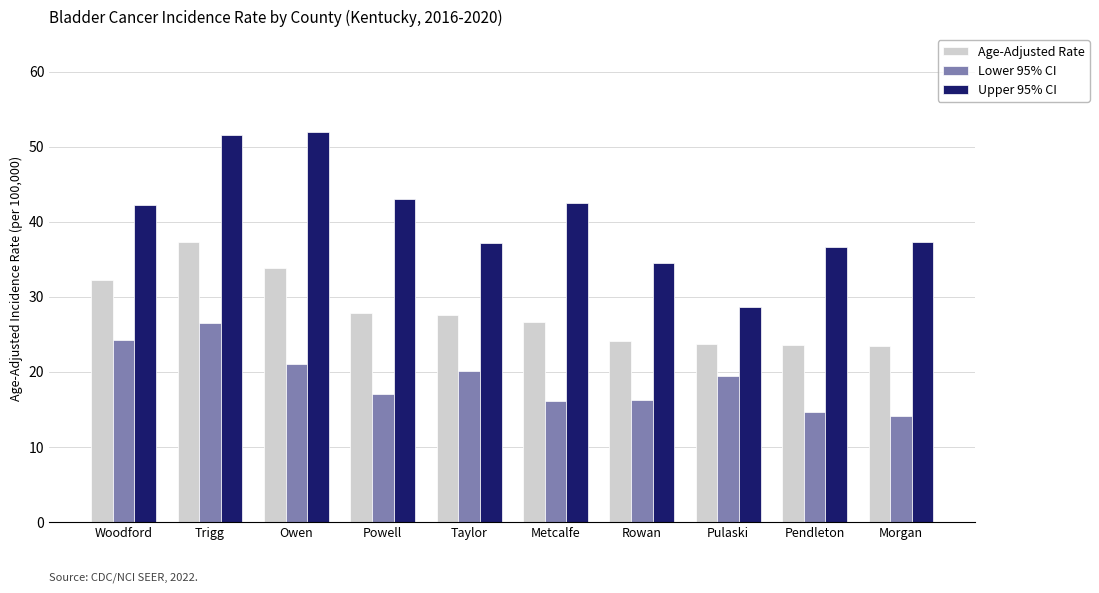

Rank the series at Woodford from highest to lowest value.

Upper 95% CI, Age-Adjusted Rate, Lower 95% CI